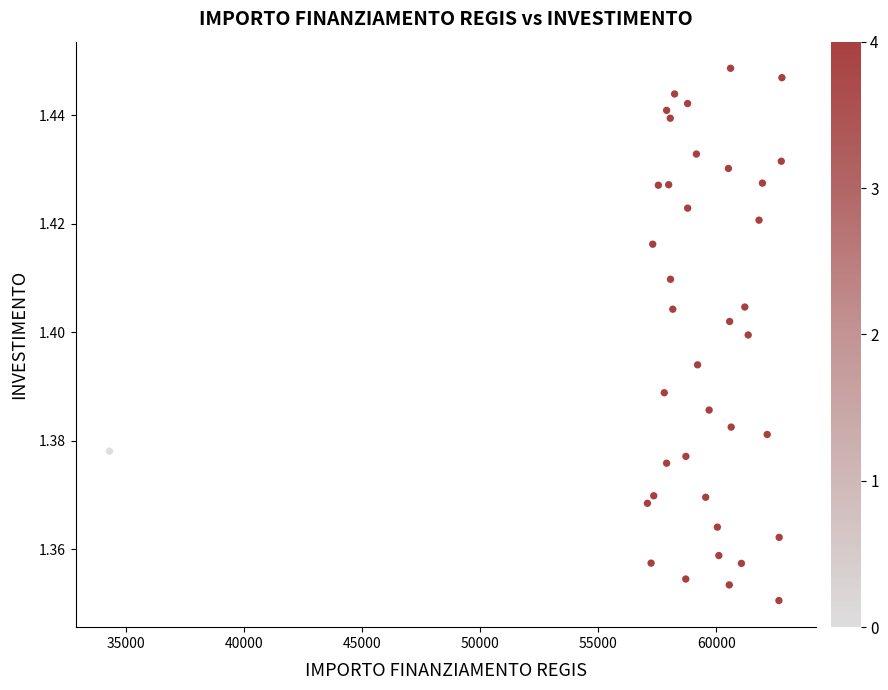

What is the range of X values (max minus min)?

28485.4